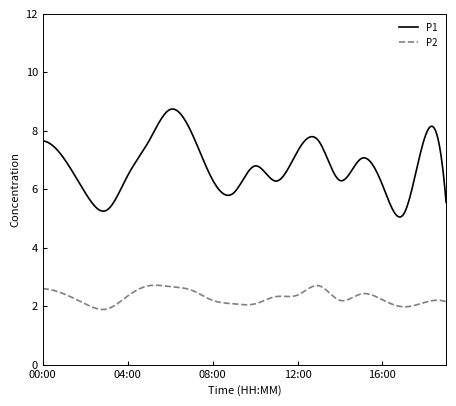

What is the minimum value for P1?

5.1